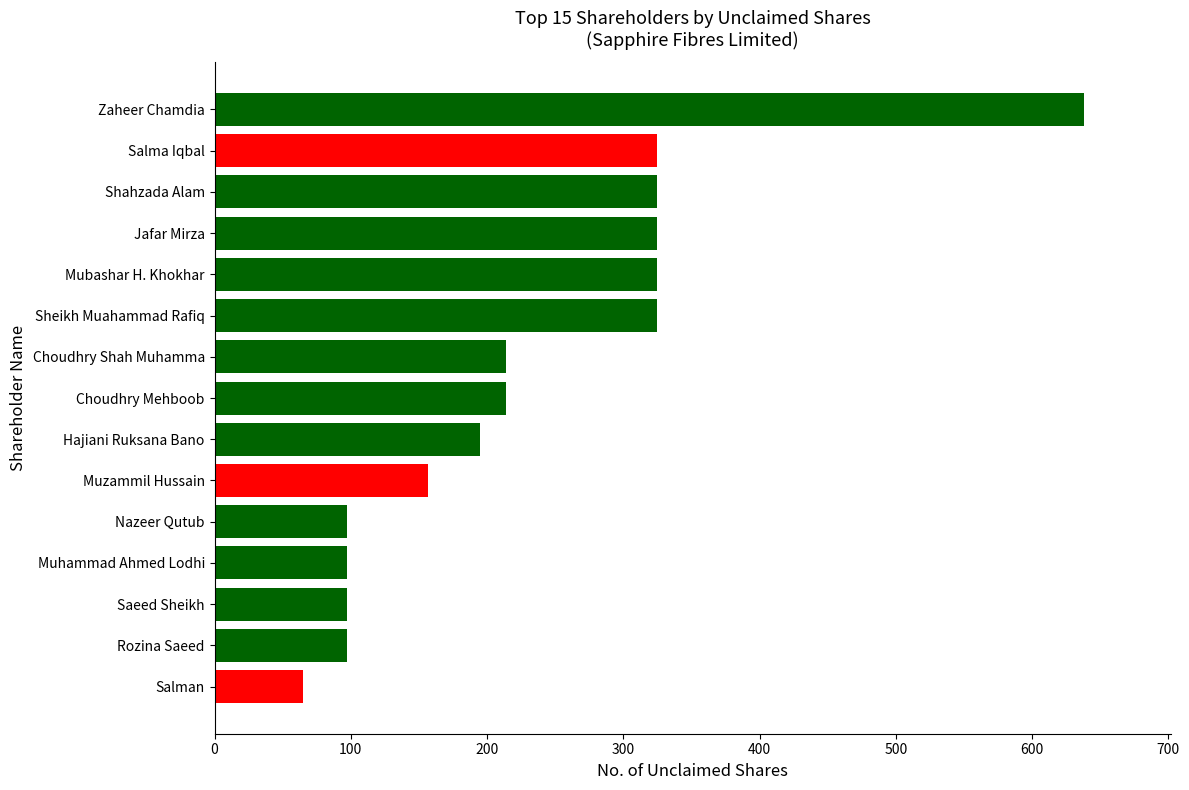

What value does the data have at Choudhry Mehboob, to the nearest 10?

210